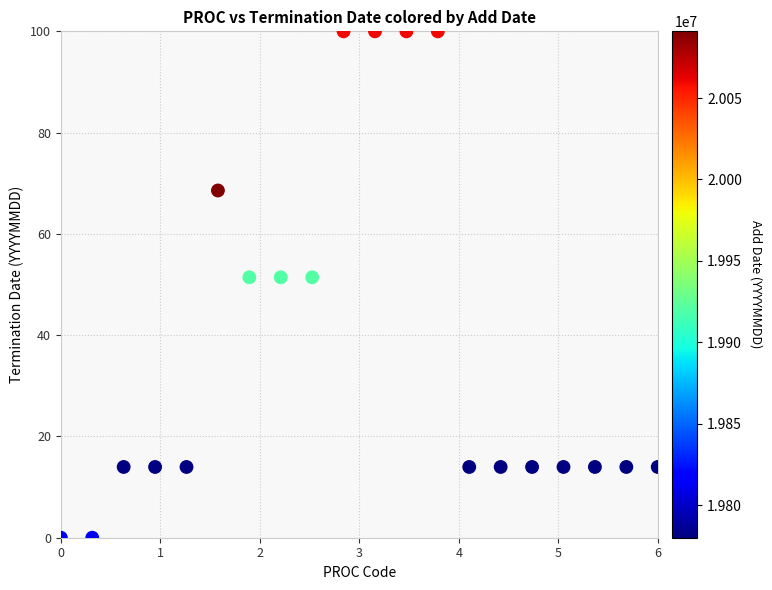

What is the range of Y values (max minus min)?

100.0